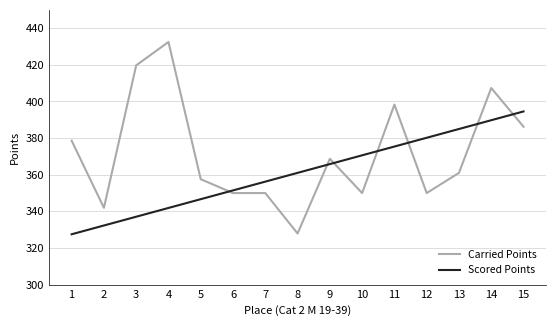

What is the difference between the Scored Points values at 8 and 1?

33.5